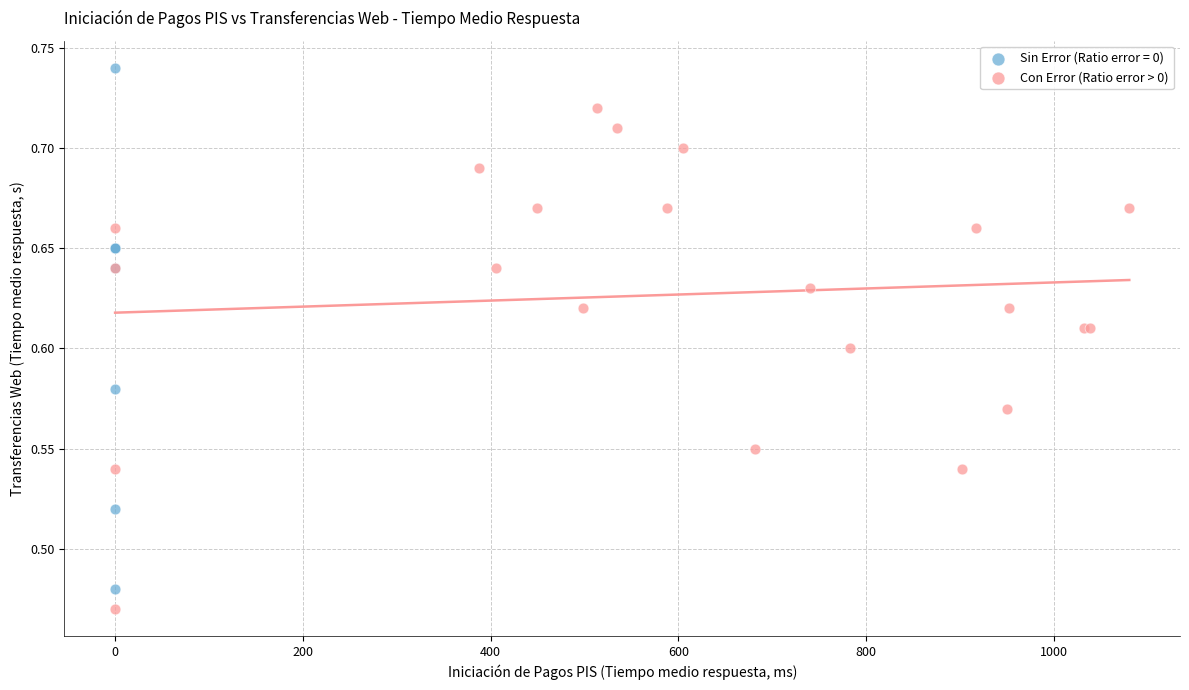

Which series reaches the maximum Y coordinate?

Sin Error (Ratio error = 0)